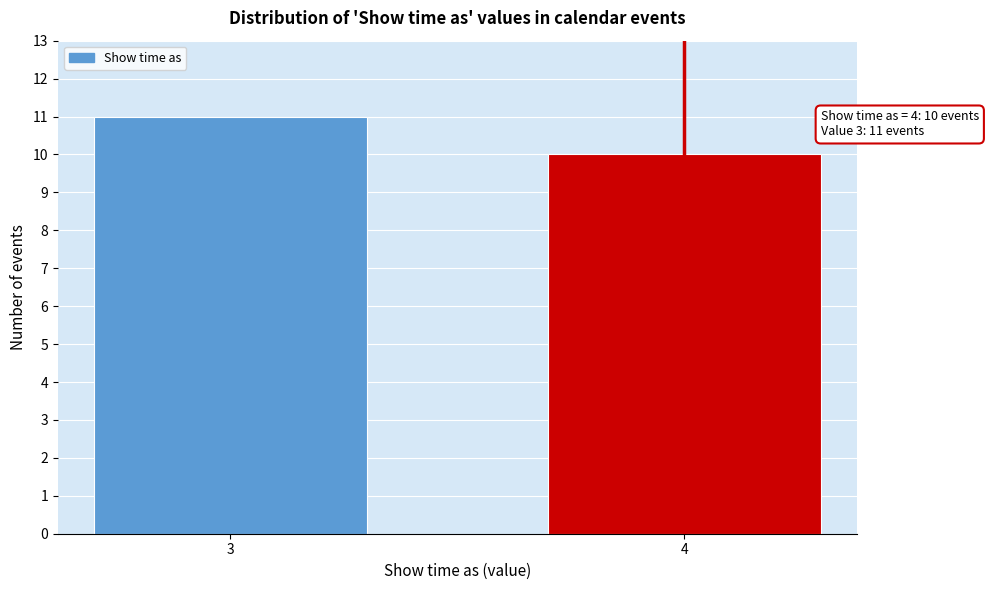

Reading left to right, what are all the values shown in this chart?

3=11	4=10